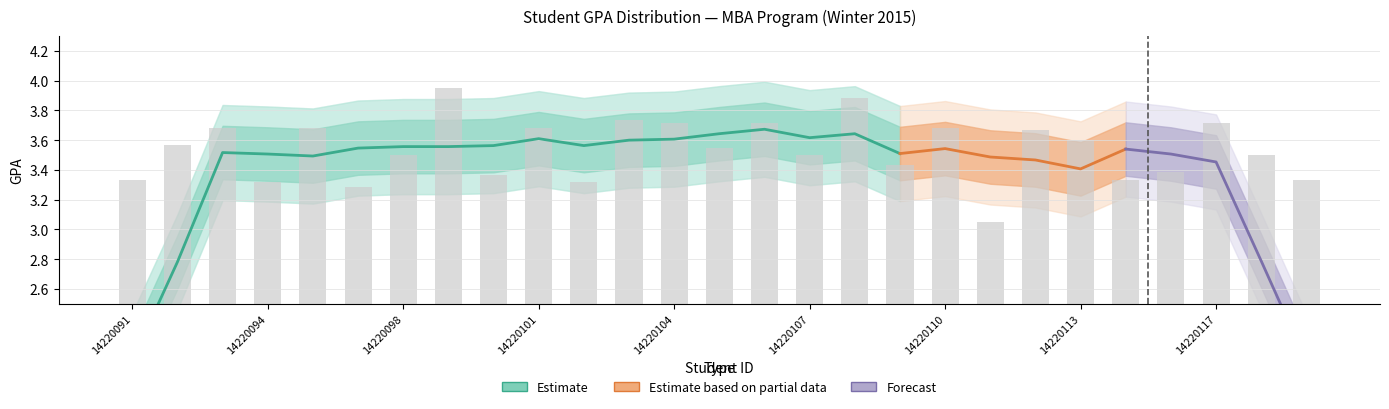

List the labels in order of value, smallest first.

14220111, 14220096, 14220094, 14220102, 14220091, 14220115, 14220119, 14220100, 14220116, 14220109, 14220098, 14220107, 14220118, 14220105, 14220092, 14220113, 14220112, 14220093, 14220095, 14220101, 14220110, 14220104, 14220106, 14220117, 14220103, 14220108, 14220099